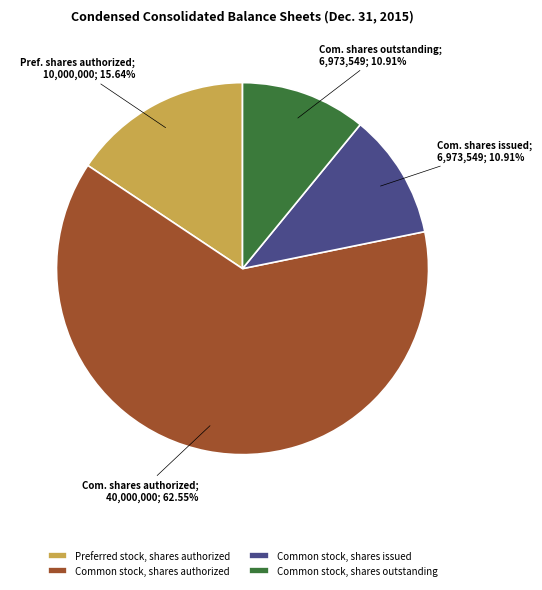

How many segments does this pie chart have?

4